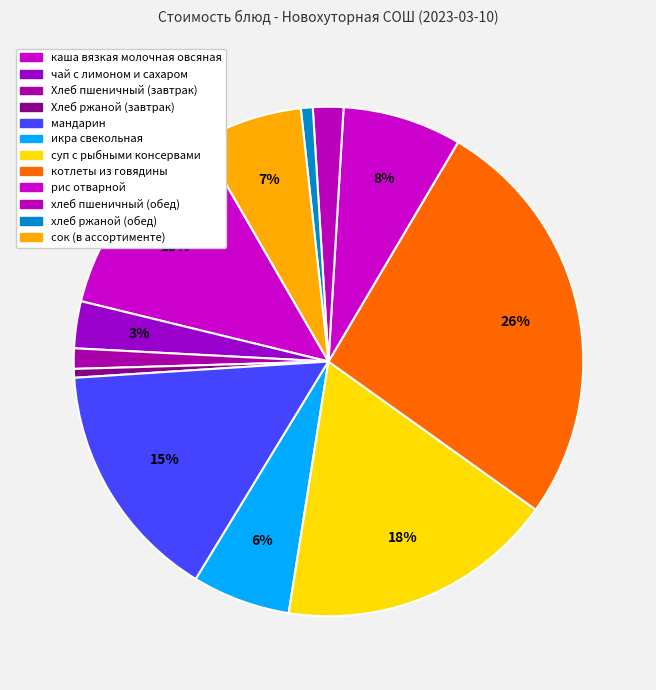

How many slices are in this pie chart?

12